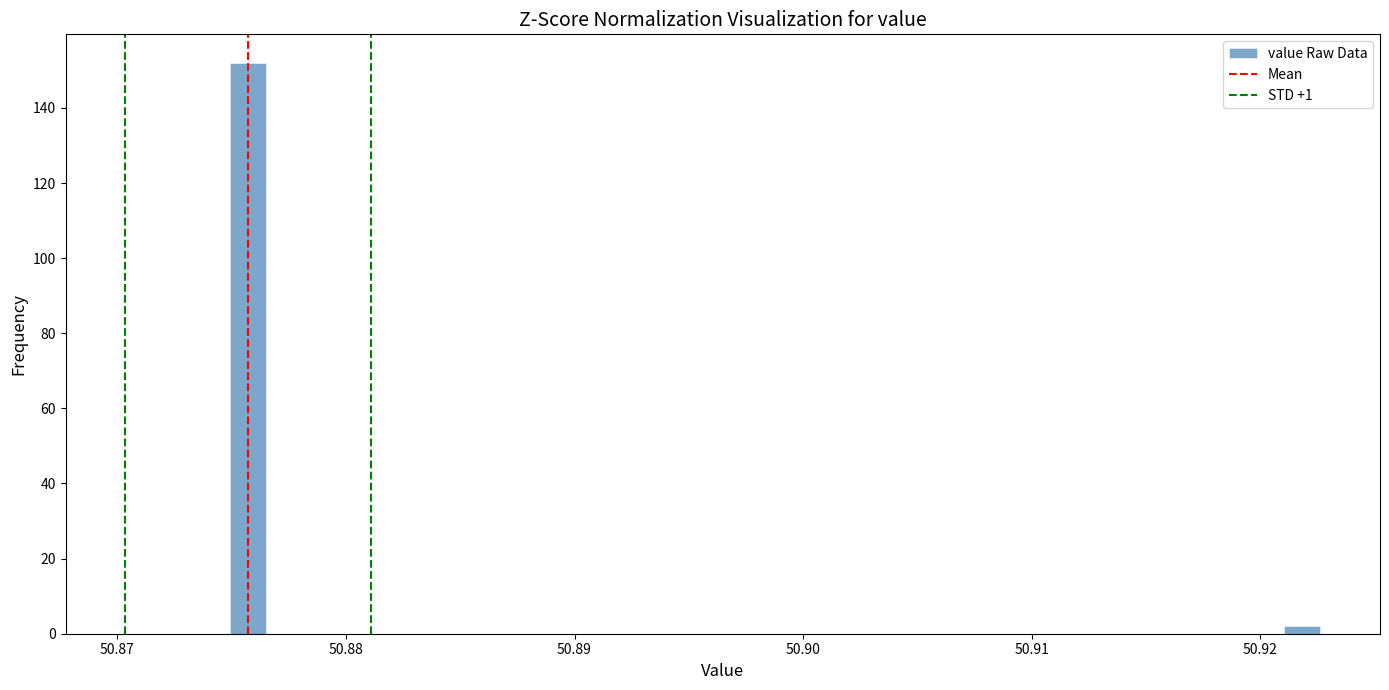

Around what value on the x-axis is the tallest bar? Give the approximate position of its centre, as read against the axis.

50.876